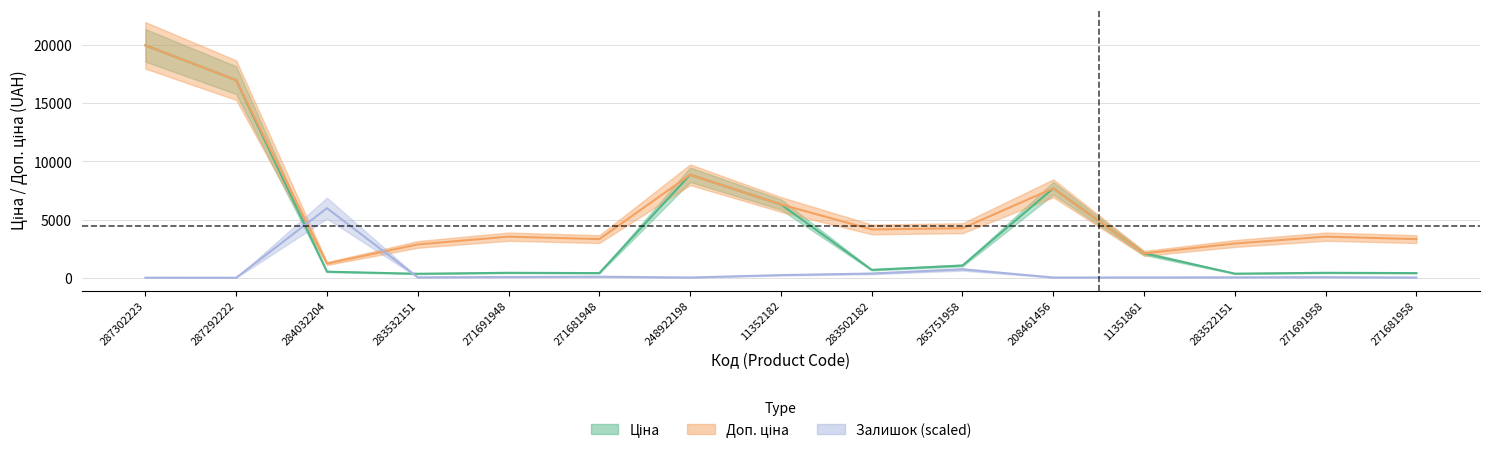

What are all the series names shown in the legend?

Ціна, Доп. ціна, Залишок